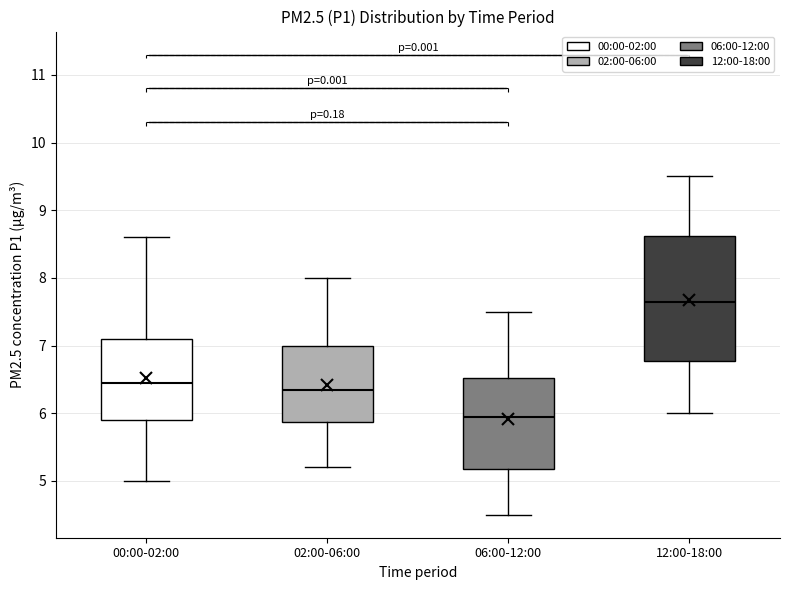

Which box's median line is the lowest?

06:00-12:00